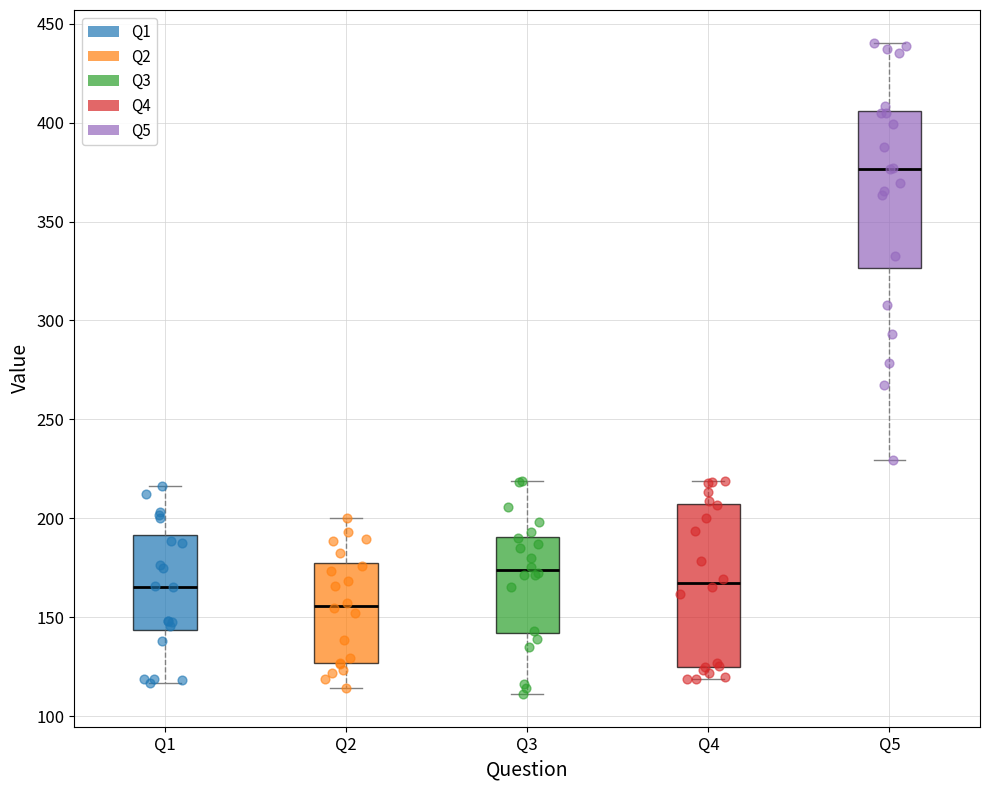

Reading left to right, read every box against the y-axis: the position of its median line, the range the box covers, and the ends of its whiskers. The values are not printed on the chart, so give them approximately, as read against the axis.

Q1: median 165, box 145 to 190, whiskers 115 to 215
Q2: median 155, box 125 to 175, whiskers 115 to 200
Q3: median 175, box 140 to 190, whiskers 110 to 220
Q4: median 165, box 125 to 205, whiskers 120 to 220
Q5: median 375, box 325 to 405, whiskers 230 to 440